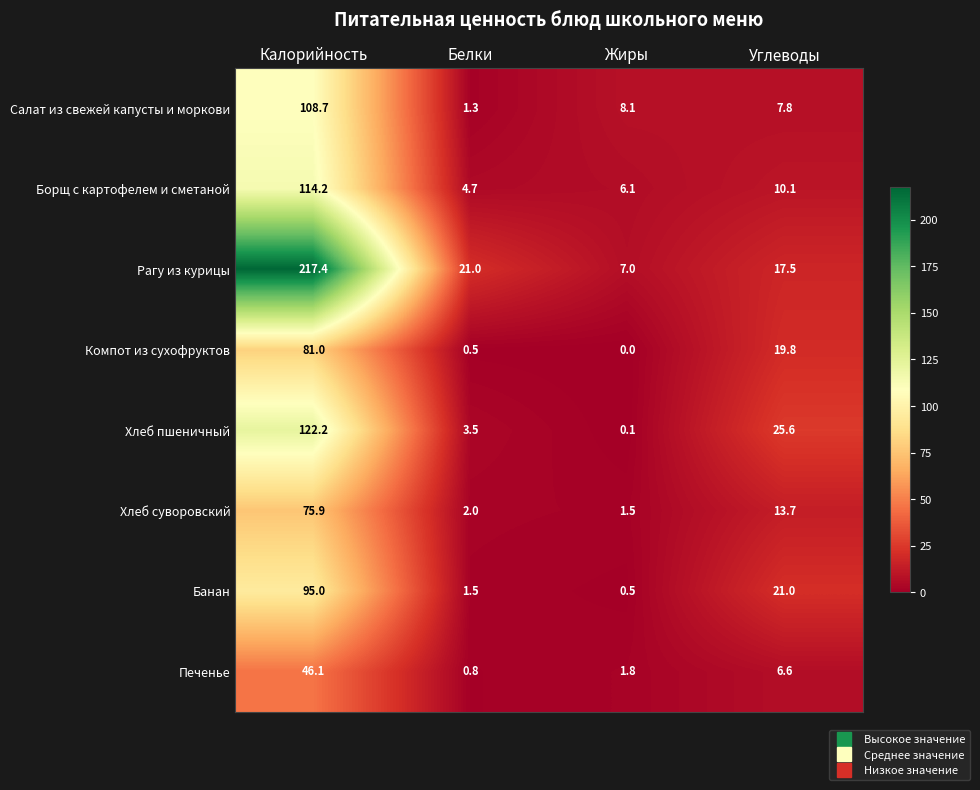

What is the total value across all series at Калорийность?

860.5